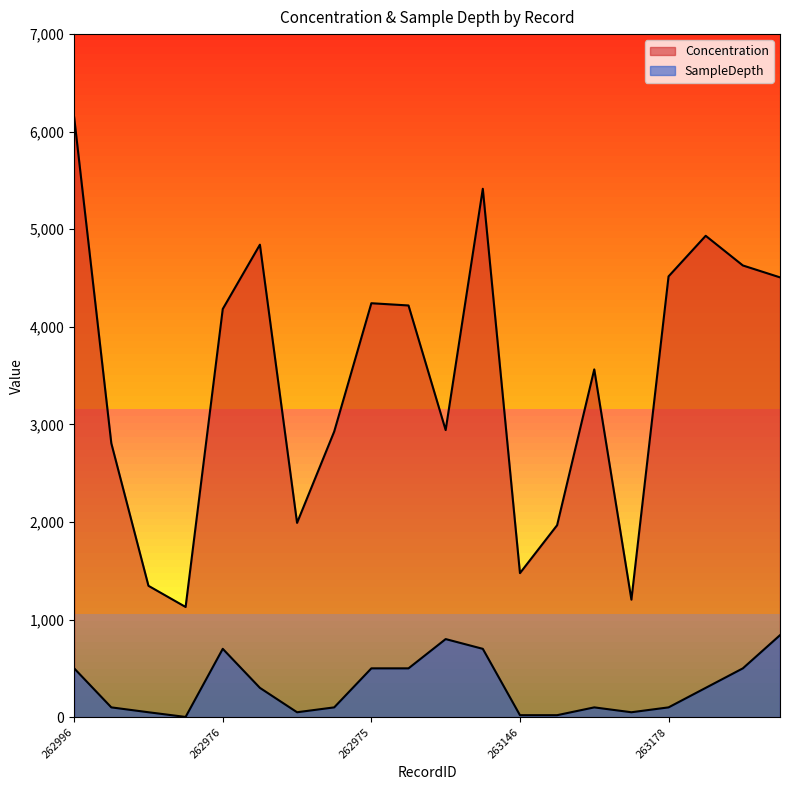

True or false: SampleDepth and Concentration intersect in this chart.

False